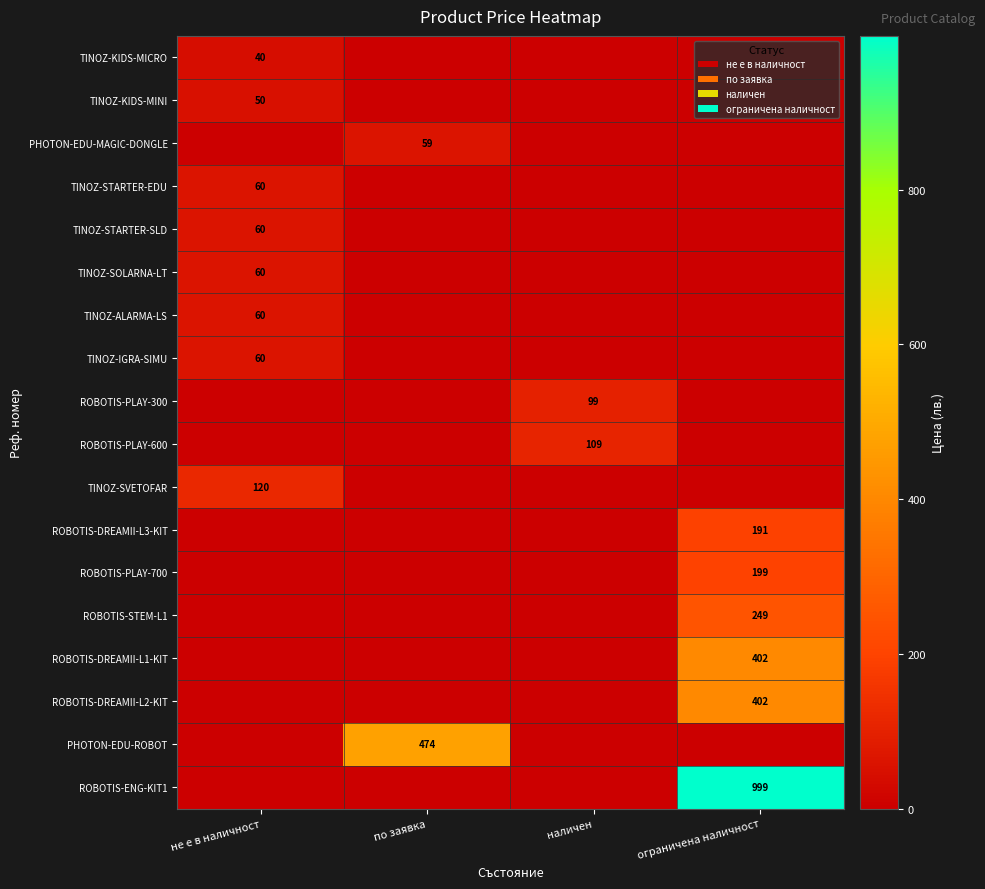

True or false: ROBOTIS-DREAMII-L3-KIT has a value of 85 at ограничена наличност.

False